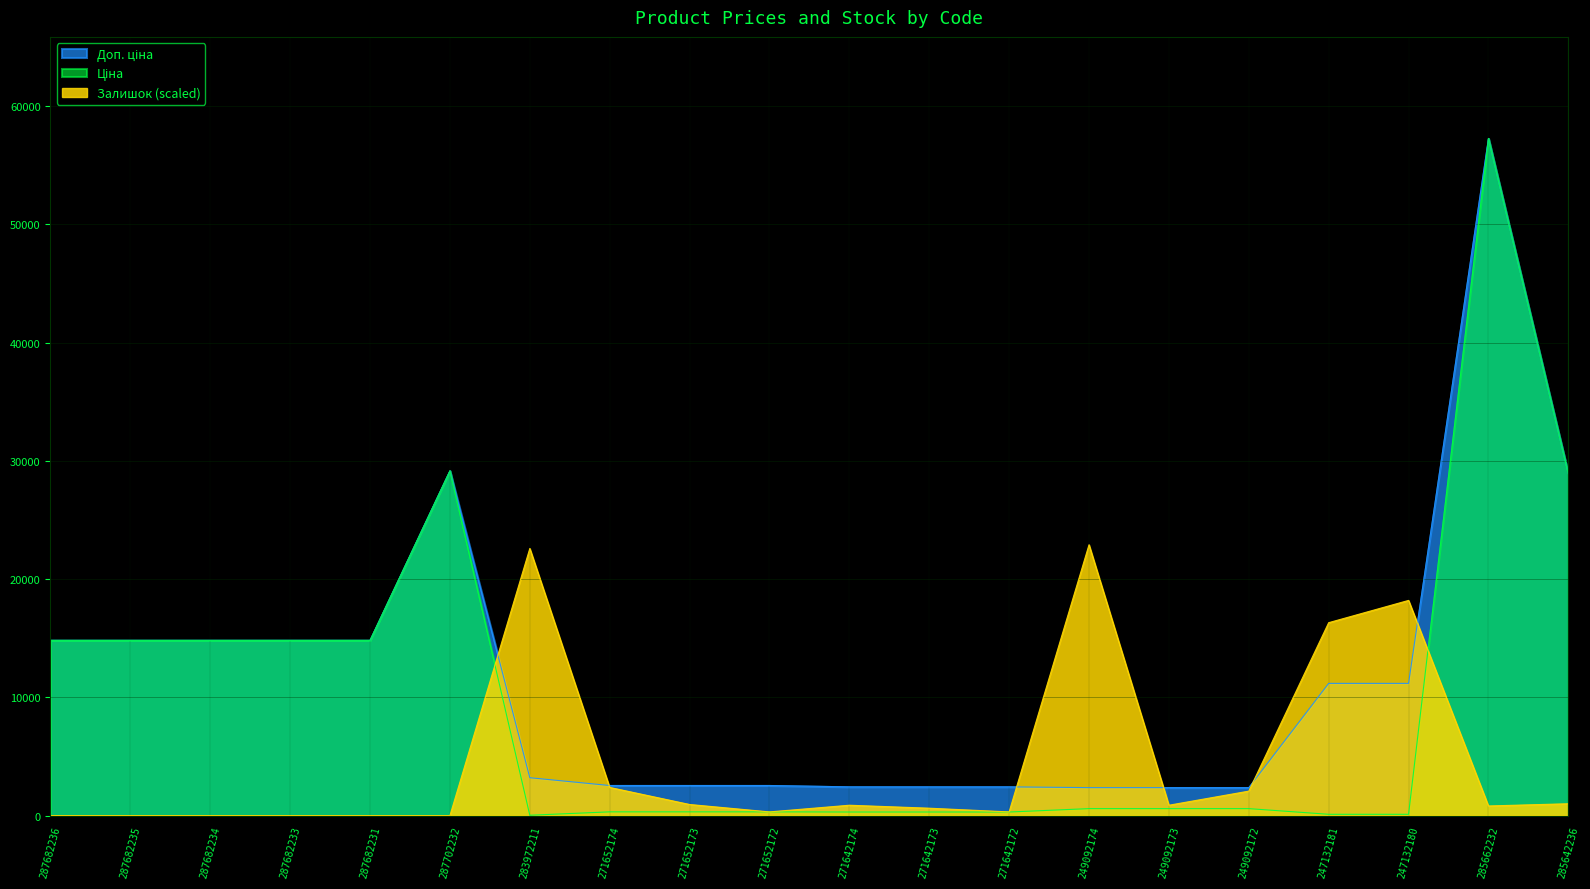

How many values in the Залишок series are below 878?

10